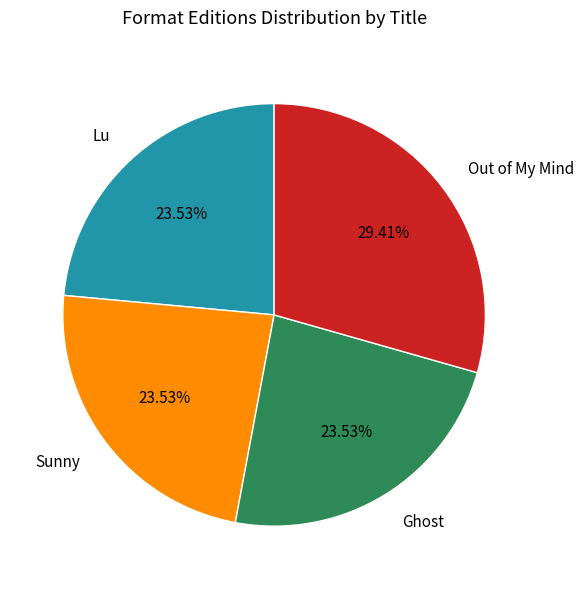

What is the total percentage of Lu and Out of My Mind?

52.9%